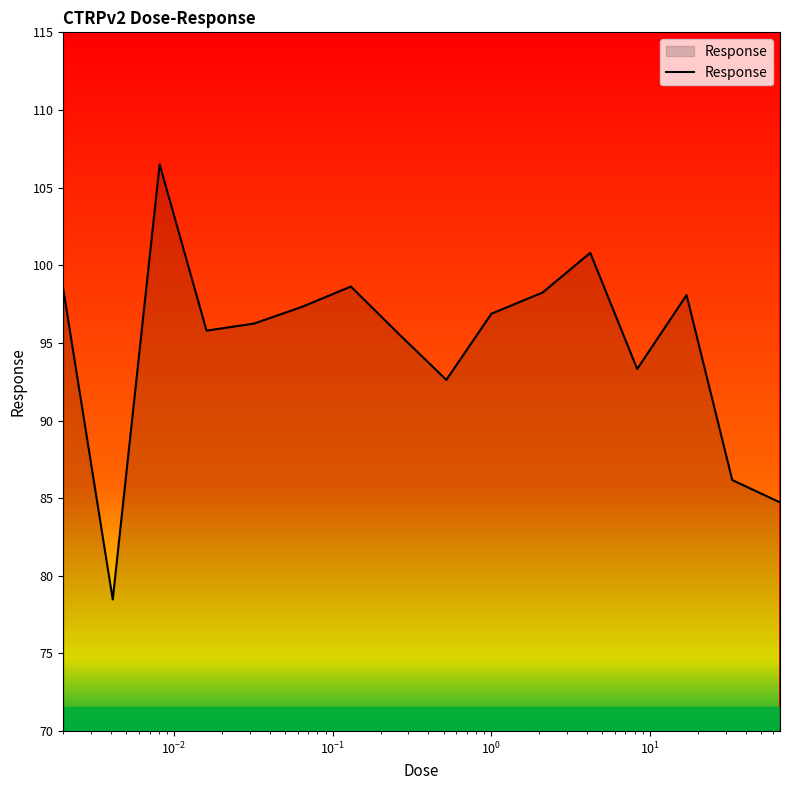

What is the maximum value shown in the chart?

106.5